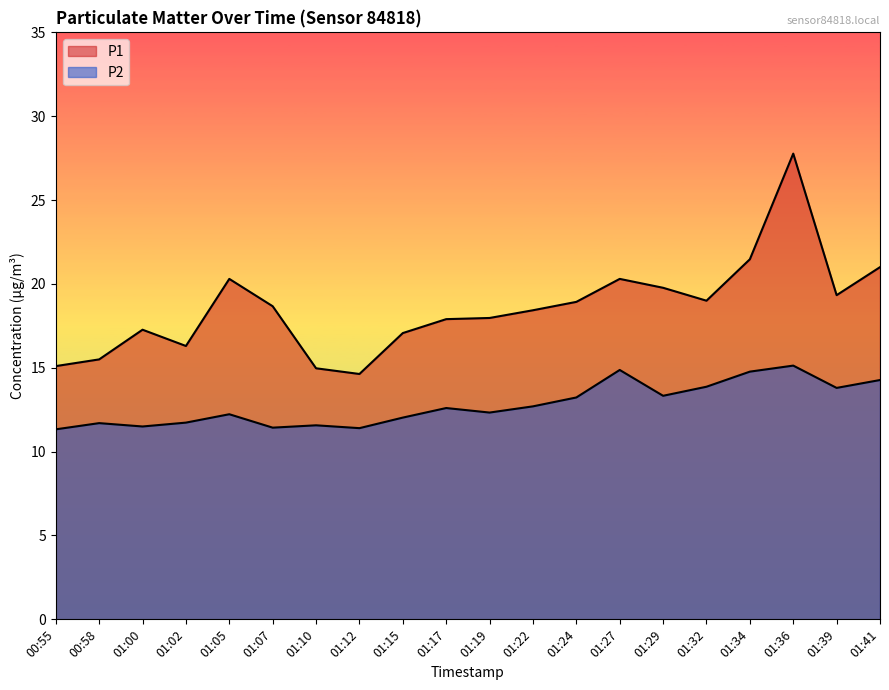

What is the sum of the P1 values at 00:55 and 01:34?

36.6